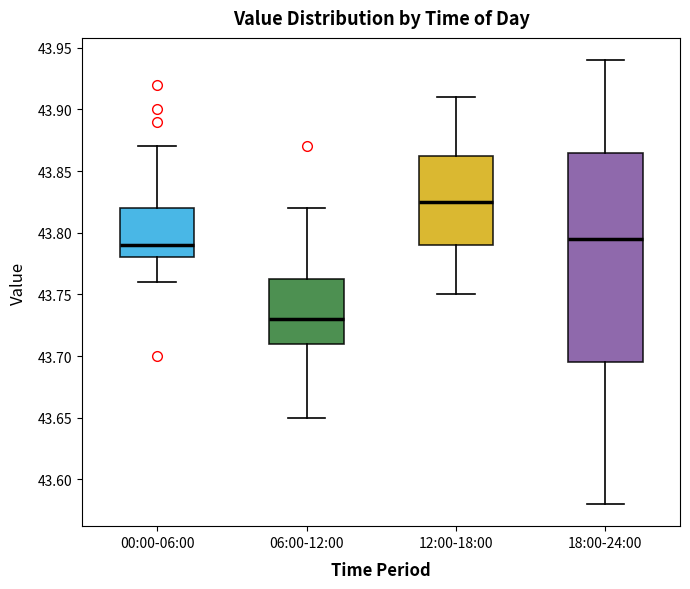

Where does the lower whisker of the box for 12:00-18:00 end on the y-axis? The values are not printed on the chart, so give them approximately, as read against the axis.

43.750